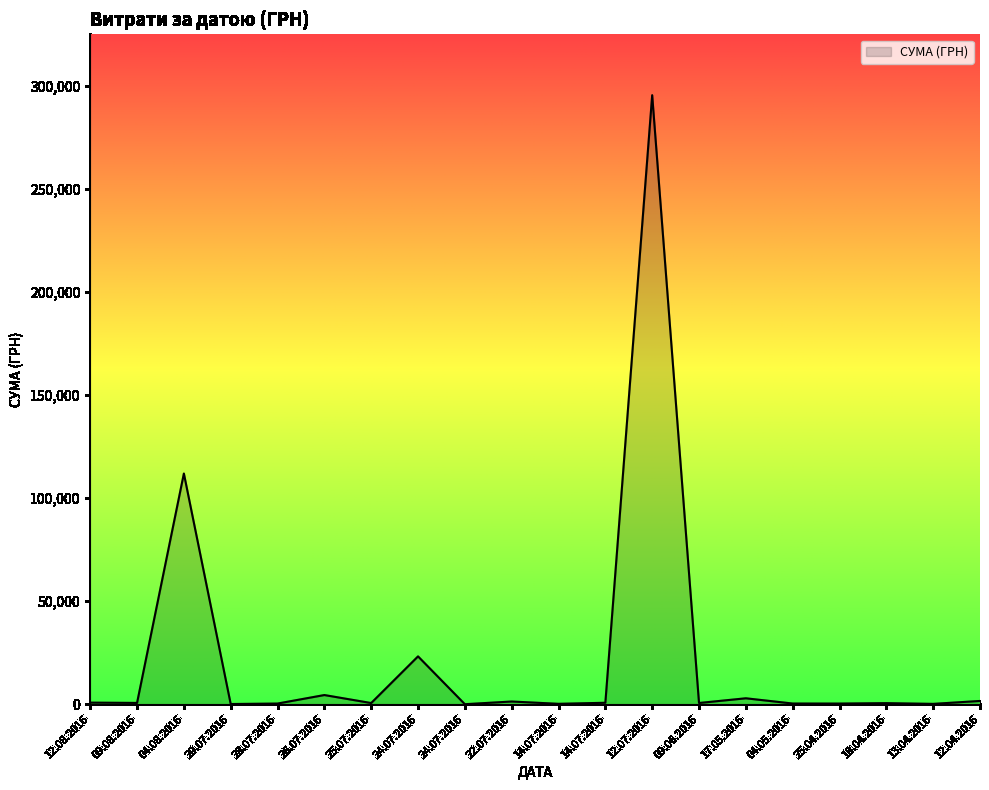

What is the smallest value displayed?

11.2